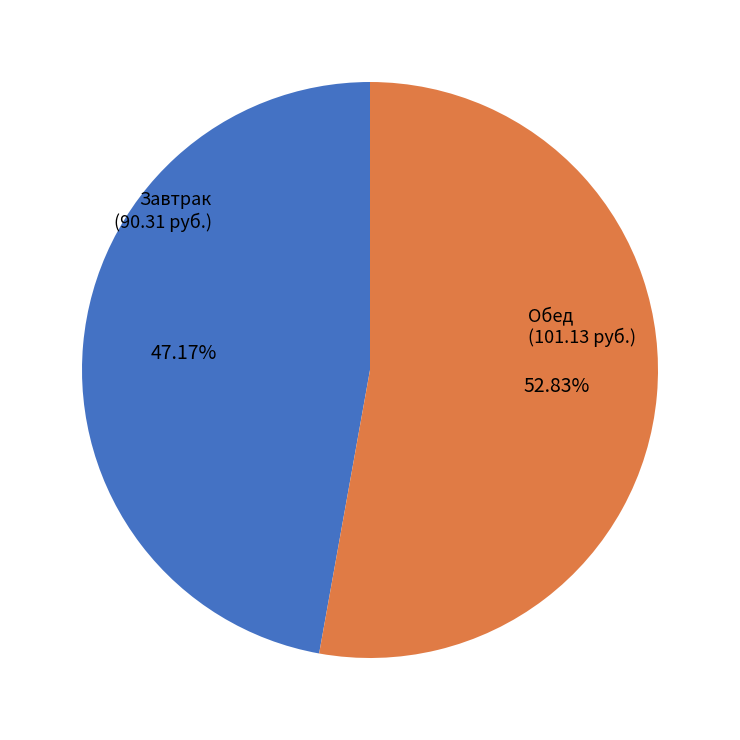

Which has a higher value, Обед or Завтрак?

Обед